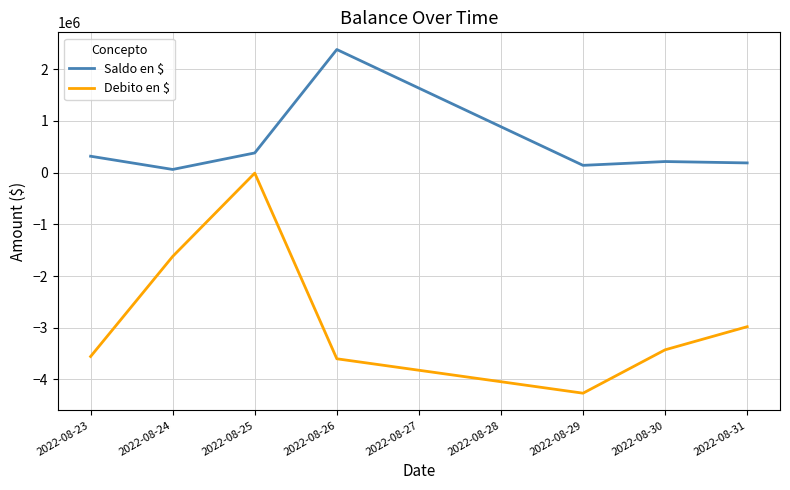

At which category does Debito en $ reach its first local valley?

2022-08-29